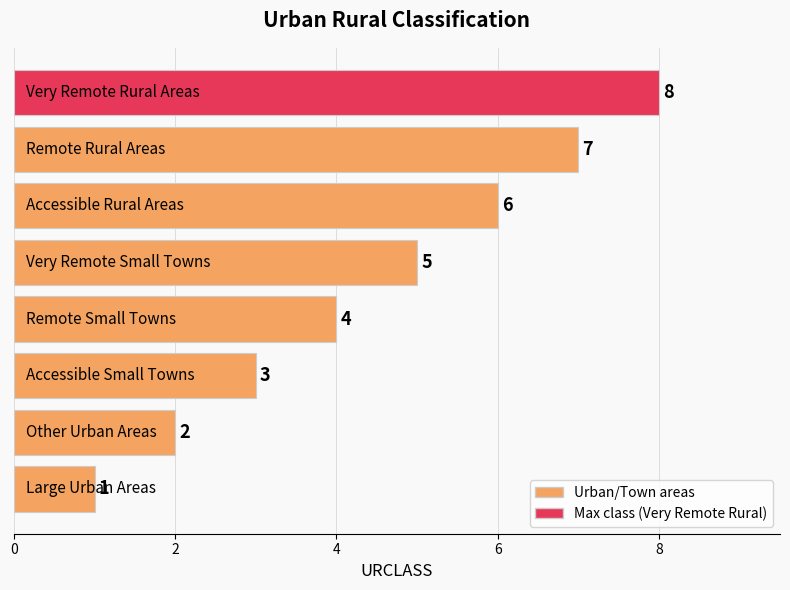

What is the difference between the maximum and minimum values?

7